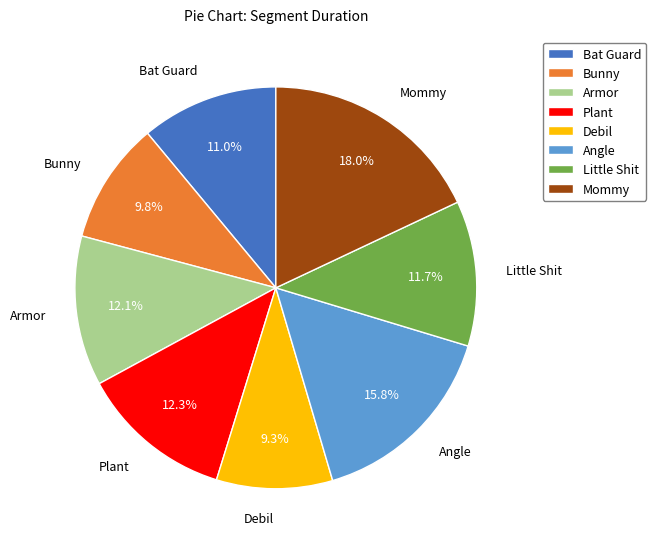

Is there a majority slice in this chart?

No